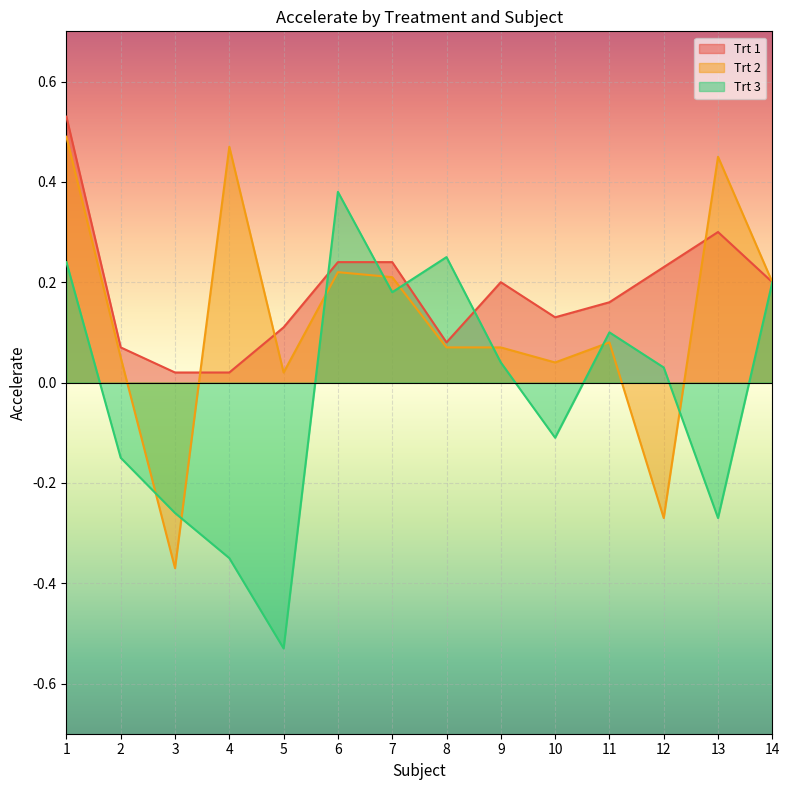

Rank the series at 11 from lowest to highest value.

Trt 2, Trt 3, Trt 1